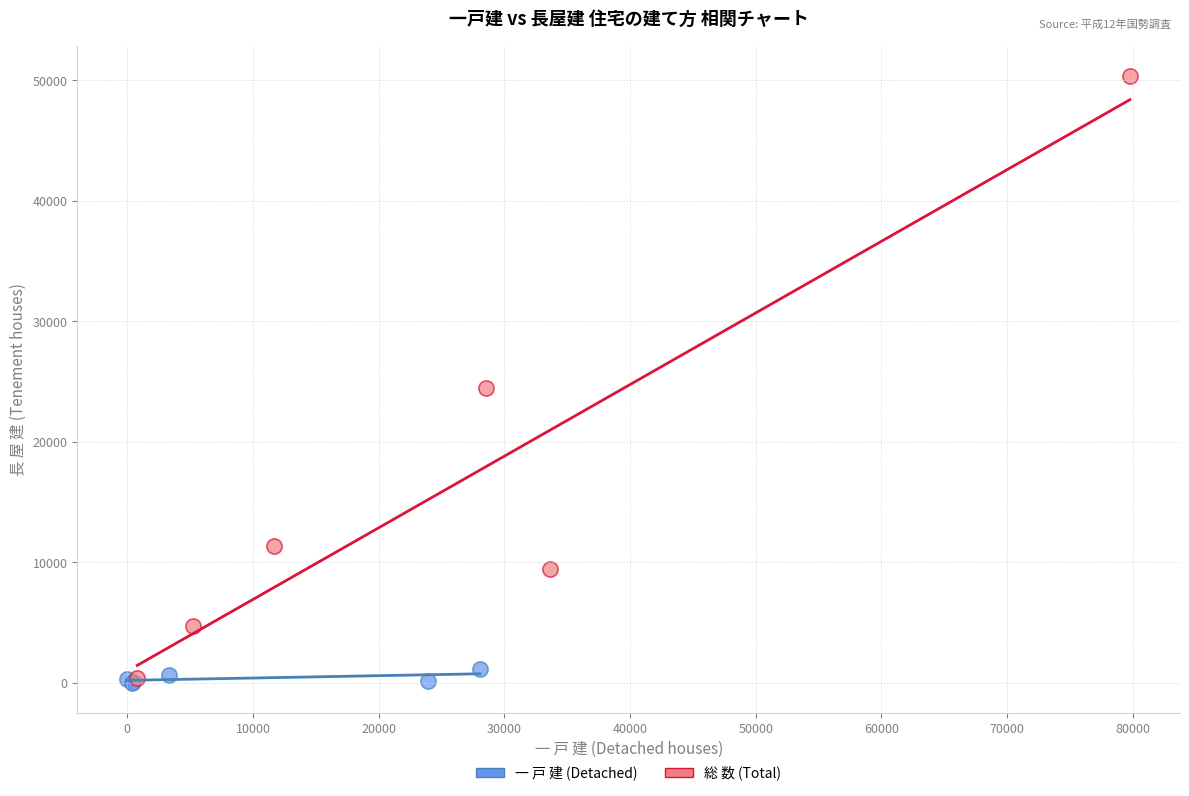

Which series reaches the maximum Y coordinate?

総 数 (Total)